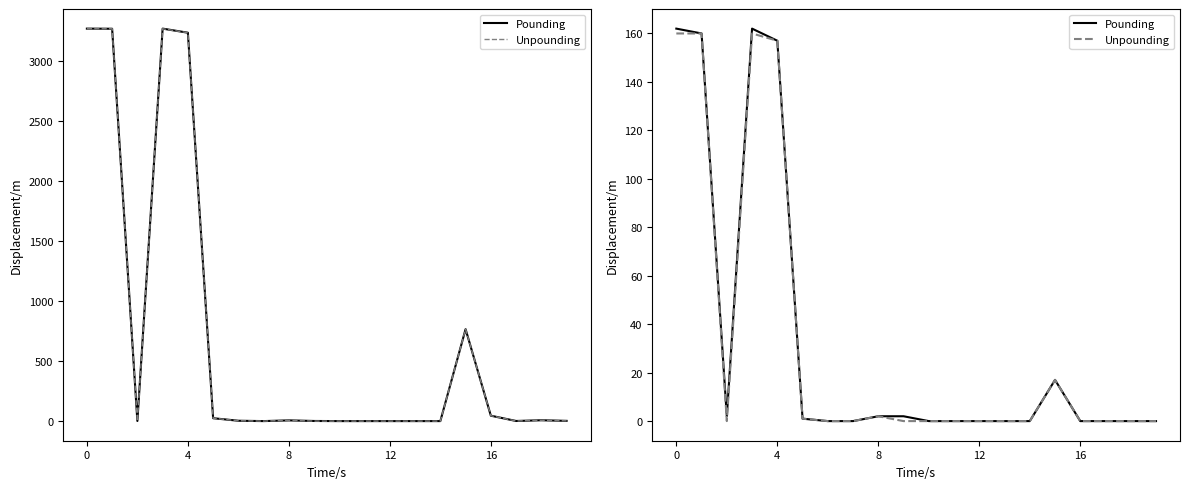

How many lines are shown in the chart?

2